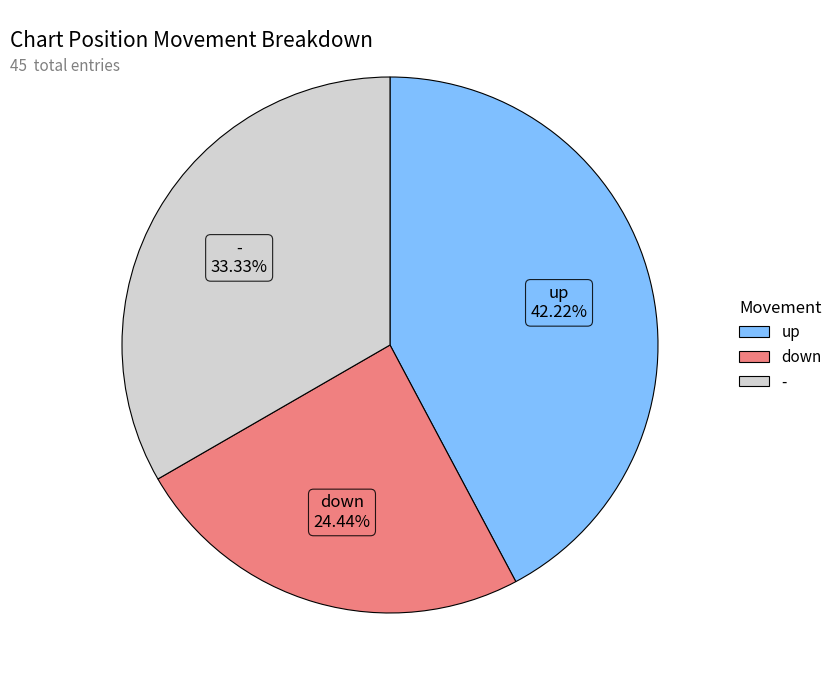

What is the total percentage of - and up?

75.6%